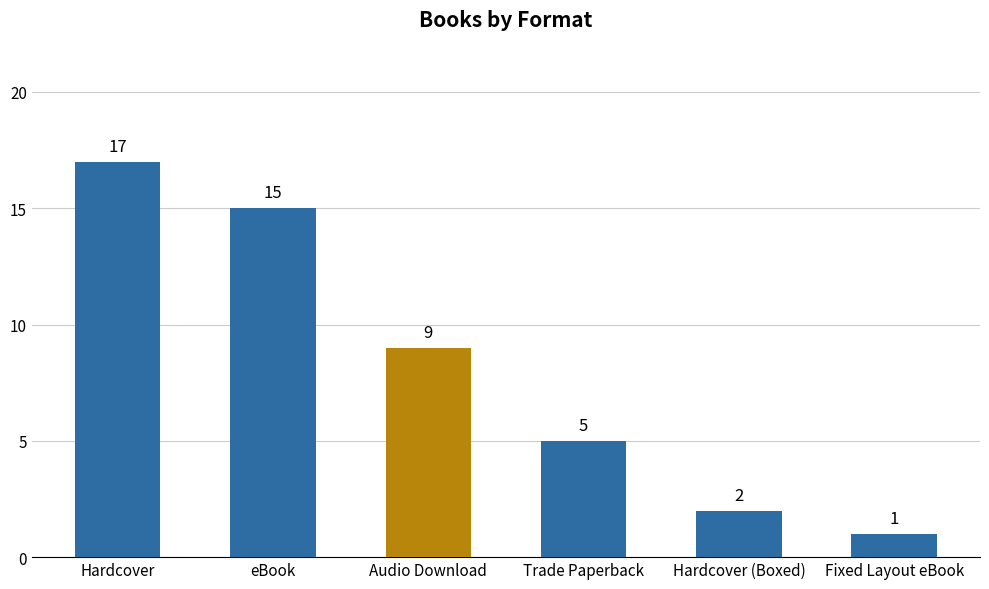

What is the label of the 2nd bar from the right?

Hardcover (Boxed)